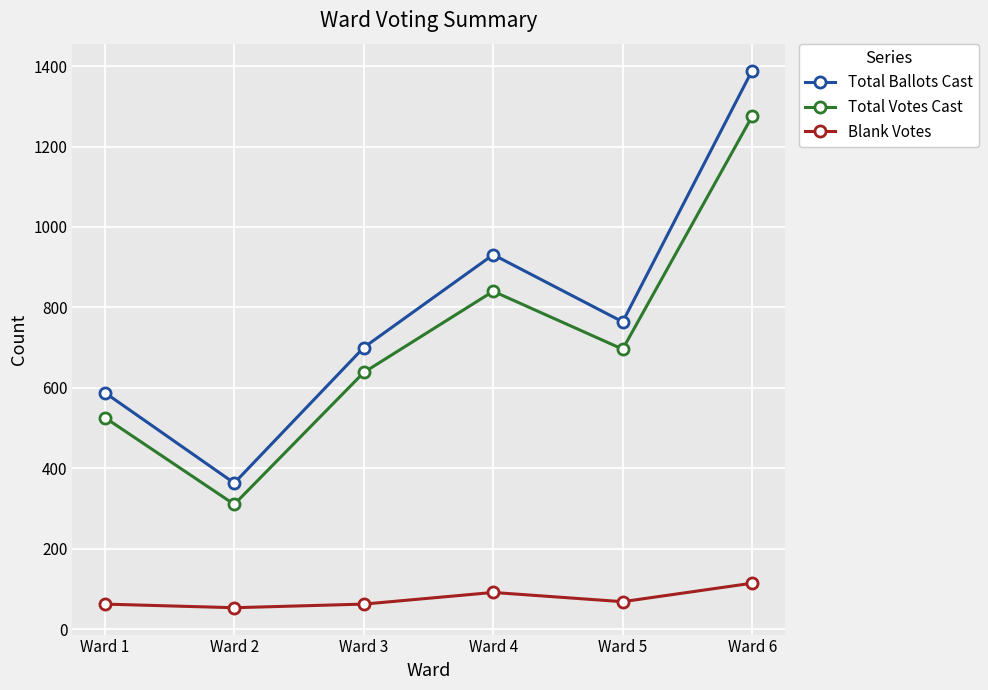

Between Ward 2 and Ward 5, which series saw the biggest shift?

Total Ballots Cast